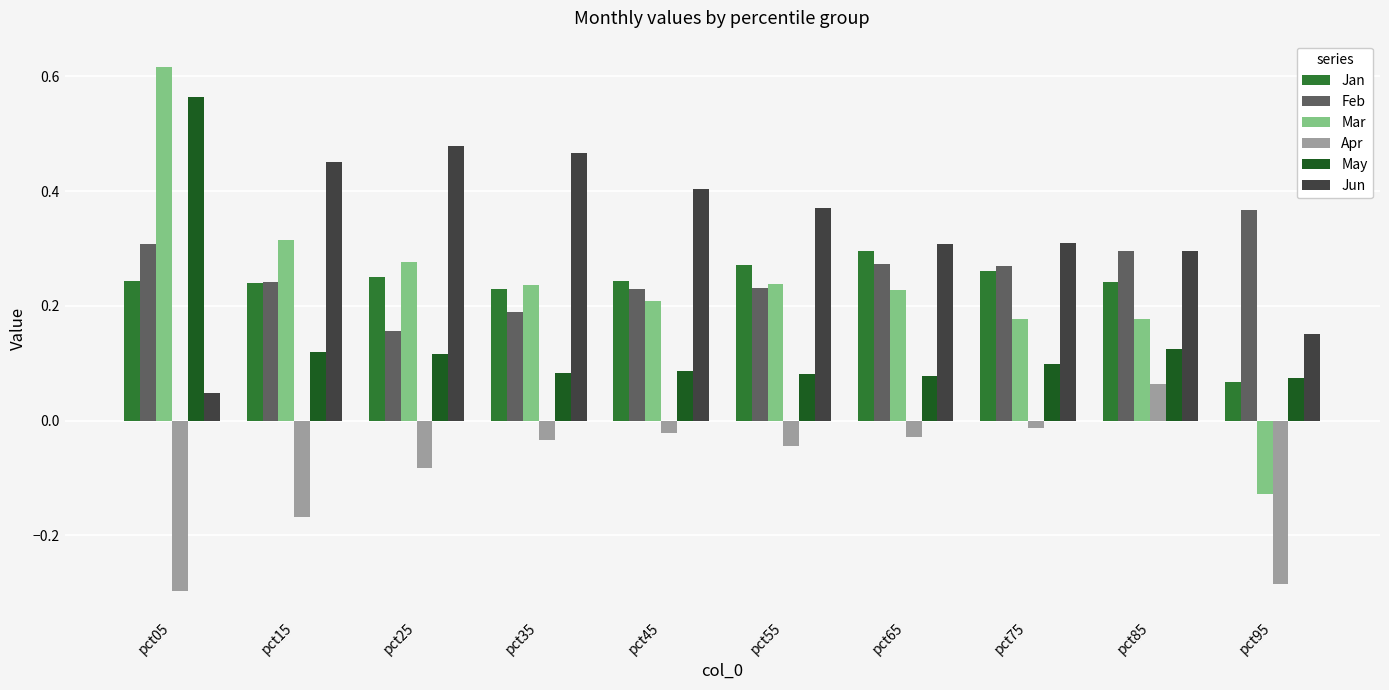

At how many categories does at least one series exceed 0?

10